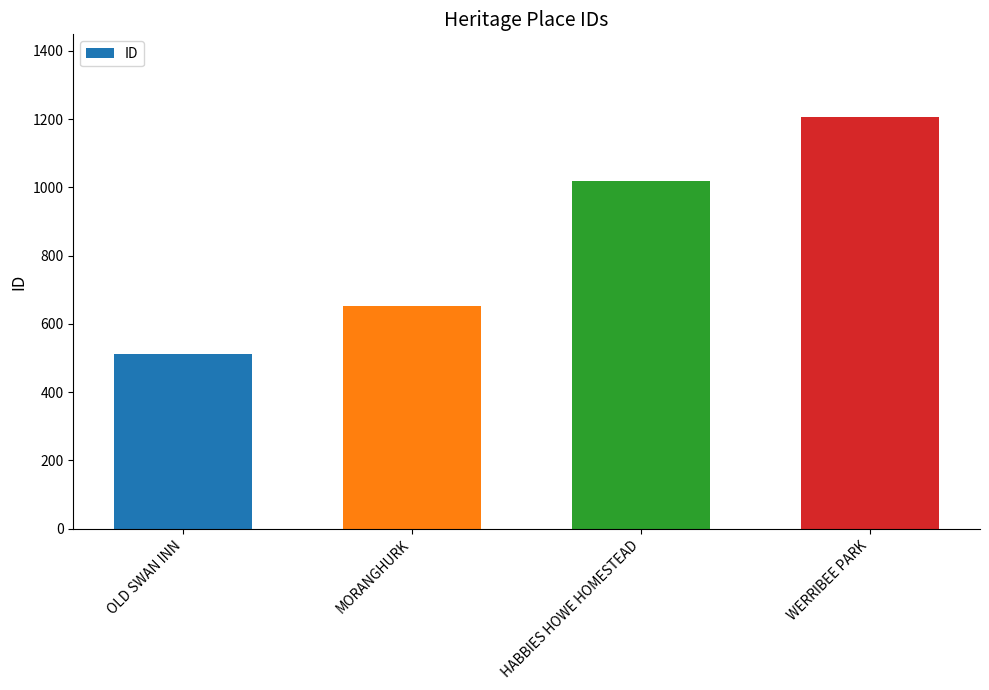

True or false: the data shows 511 at OLD SWAN INN.

True